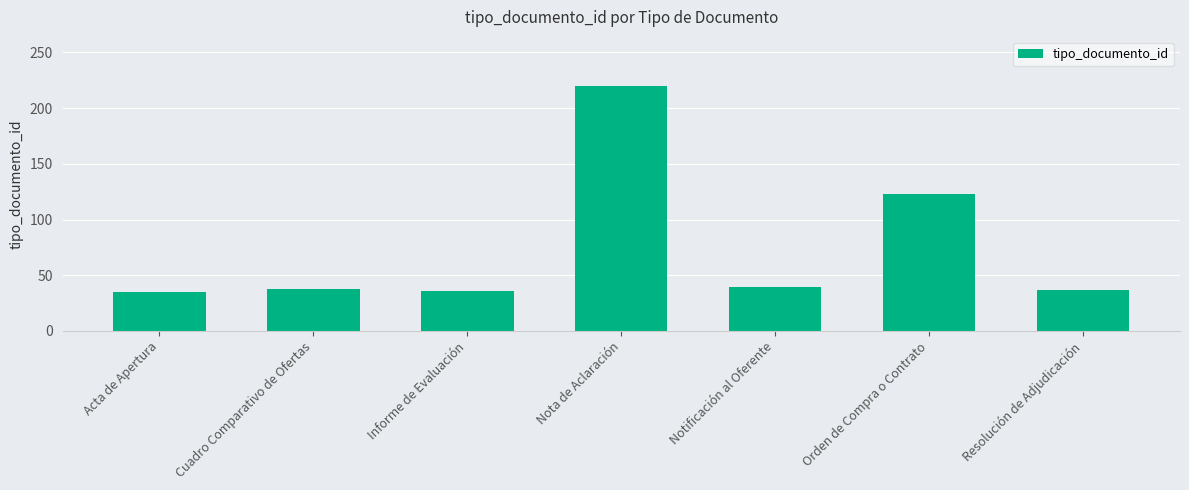

What is the ratio of the value at Informe de Evaluación to the value at Orden de Compra o Contrato?

0.3